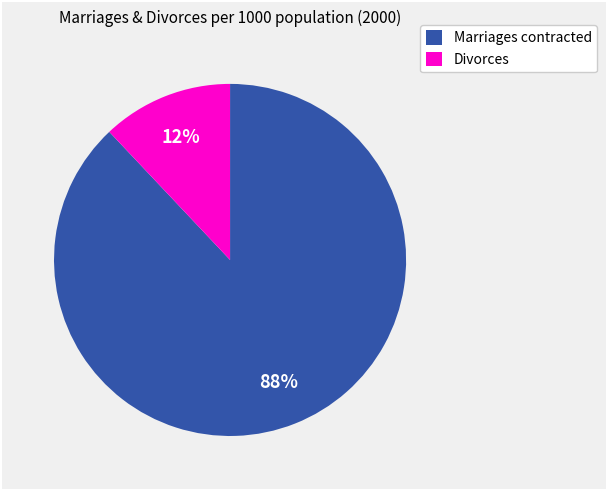

To the nearest percent, what is the difference between the largest and smallest slice percentages?

76%